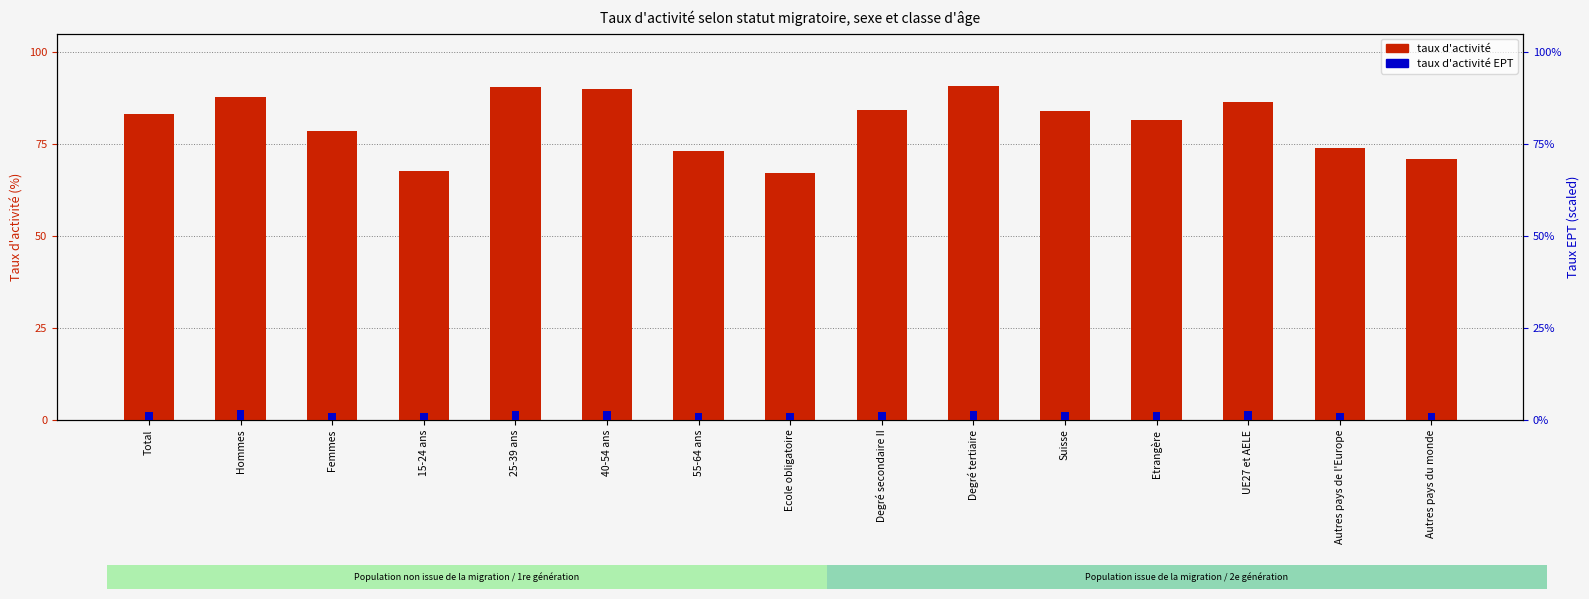

Reading left to right, list all the values displayed in this chart.

Total=83.3	Hommes=87.8	Femmes=78.7	15-24 ans=67.5	25-39 ans=90.6	40-54 ans=89.9	55-64 ans=73.2	Ecole obligatoire=67.2	Degré secondaire II=84.2	Degré tertiaire=90.9	Suisse=83.9	Etrangère=81.6	UE27 et AELE=86.3	Autres pays de l'Europe=73.8	Autres pays du monde=70.9